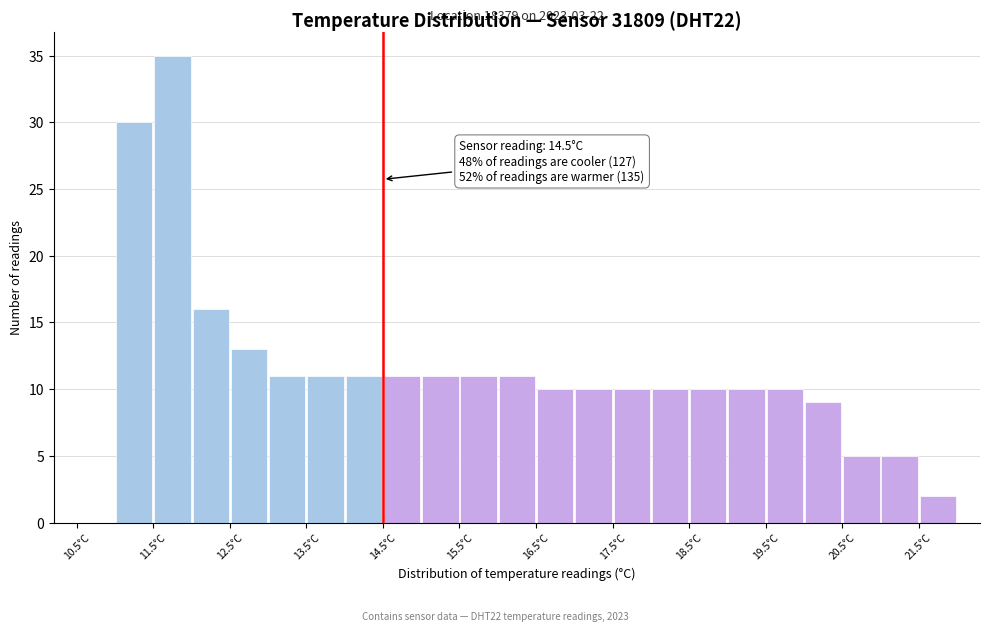

Which range on the x-axis has the tallest bar?

11.5 to 12.0